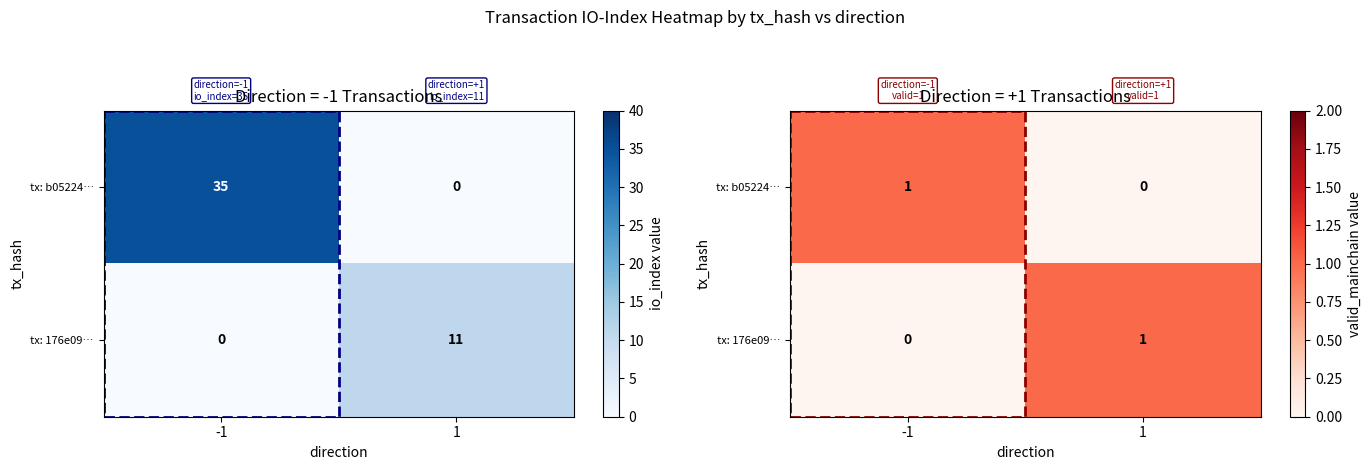

What is the total value across all series at -1?

1